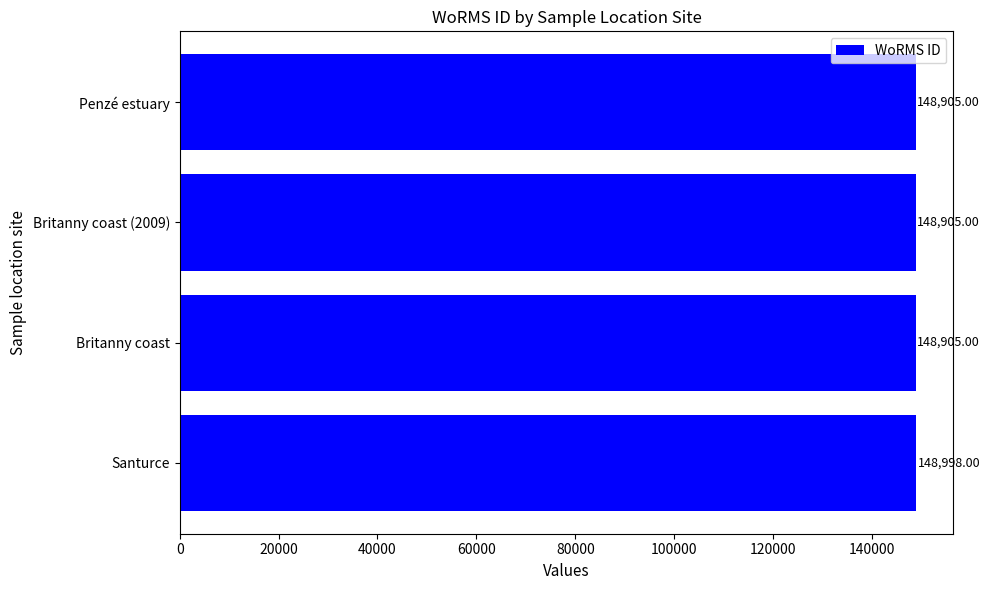

What is the difference between the maximum and minimum values?

93